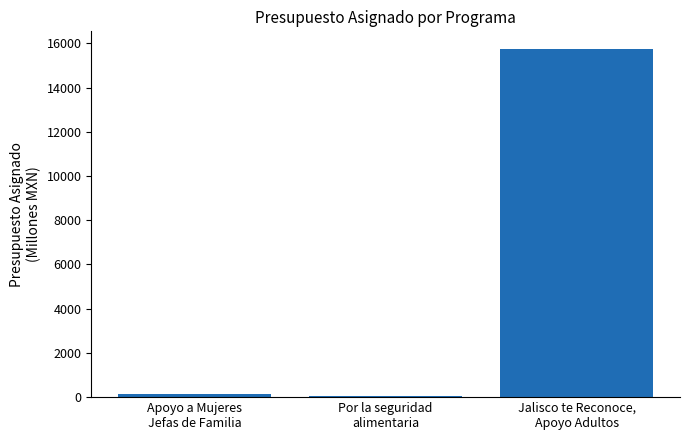

What is the smallest value displayed?

62.0